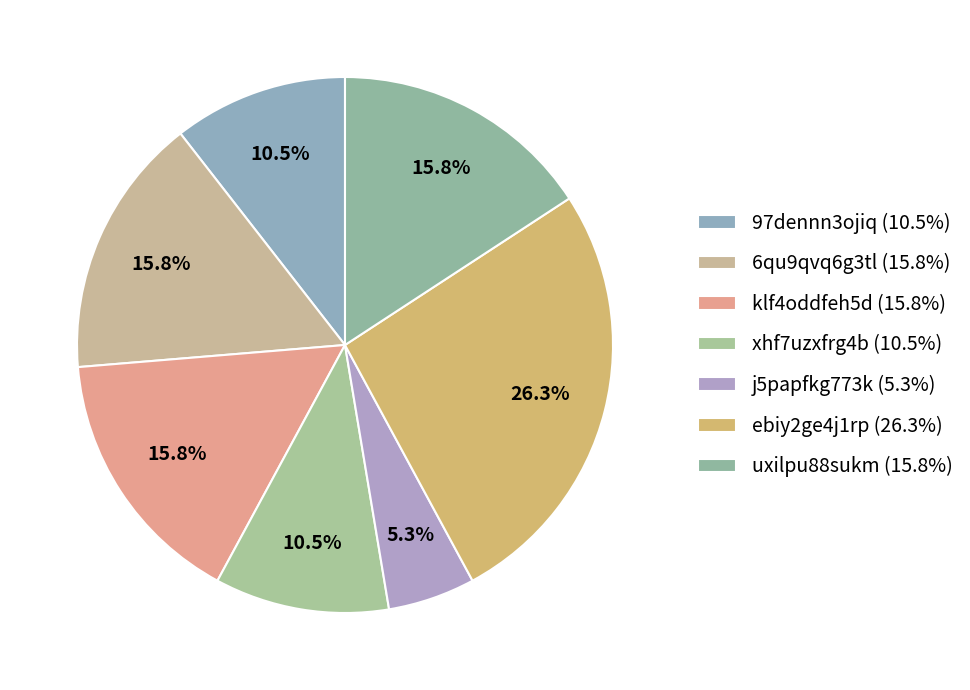

How many slices are in this pie chart?

7